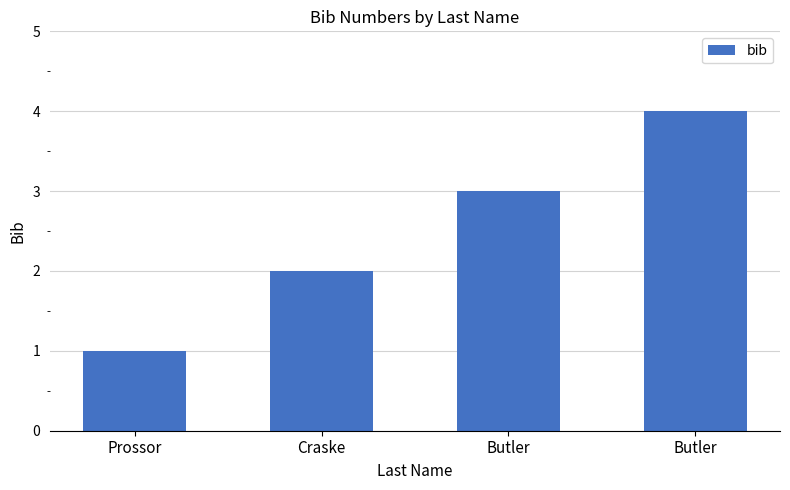

What is the ratio of the value at Butler to the value at Butler?

0.8